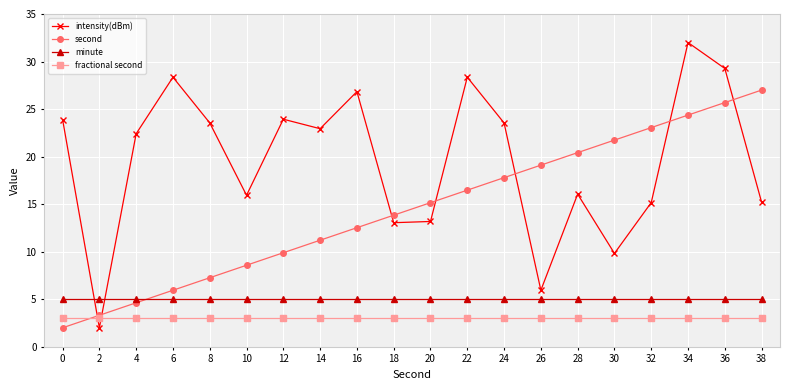

What is the total value across all series at 18?

34.9